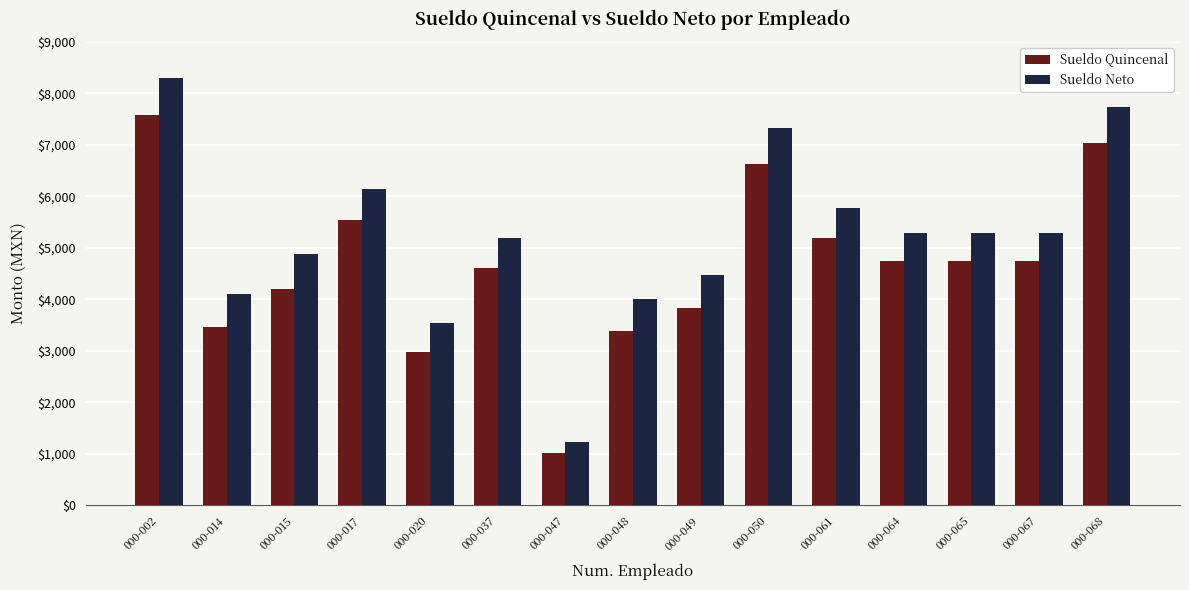

How many data points does each series have?

15